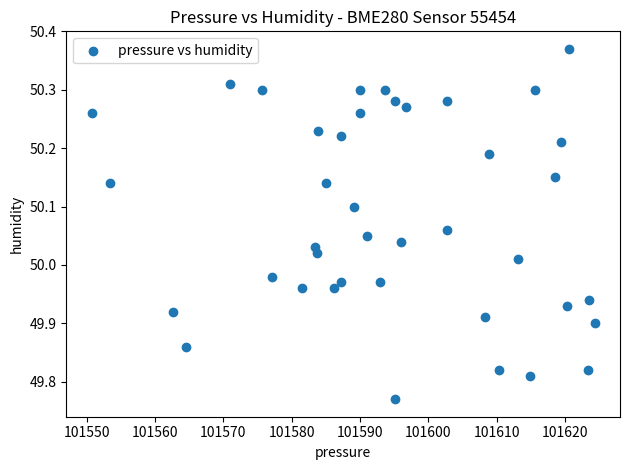

What is the range of X values (max minus min)?

73.7